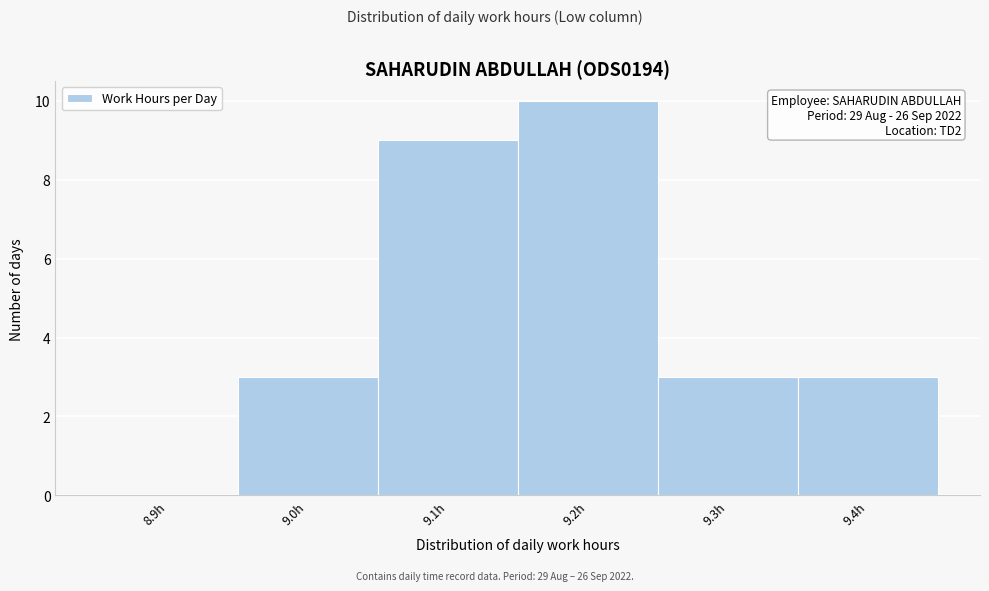

Reading right to left, list all the values displayed in this chart.

9.4h=3	9.3h=3	9.2h=10	9.1h=9	9.0h=3	8.9h=0